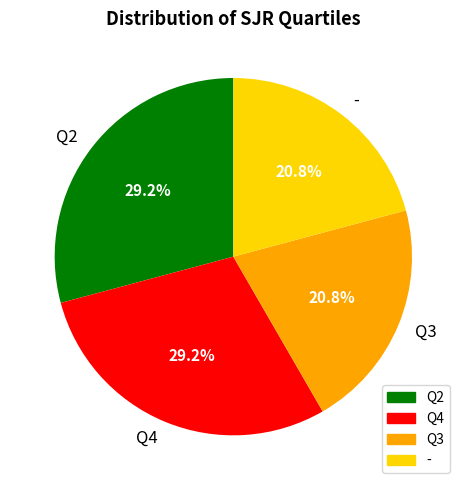

Does - account for over 50% of the chart?

No